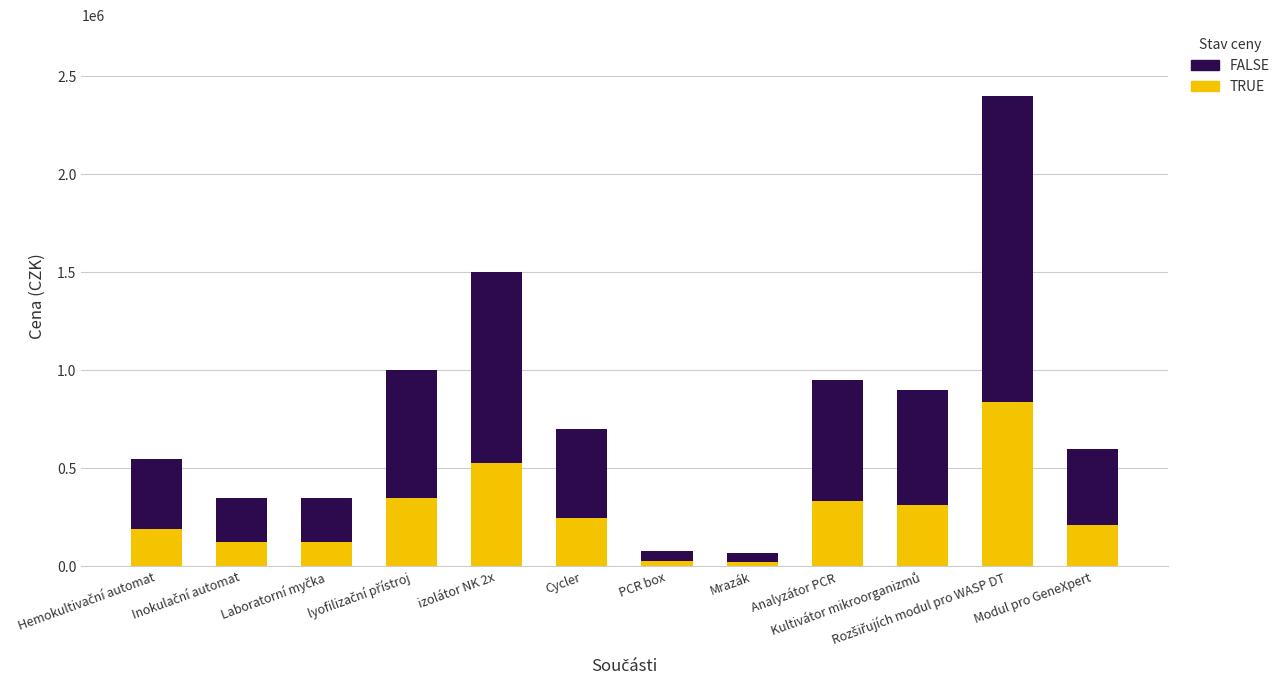

What is the sum of all TRUE values?

3307500.0